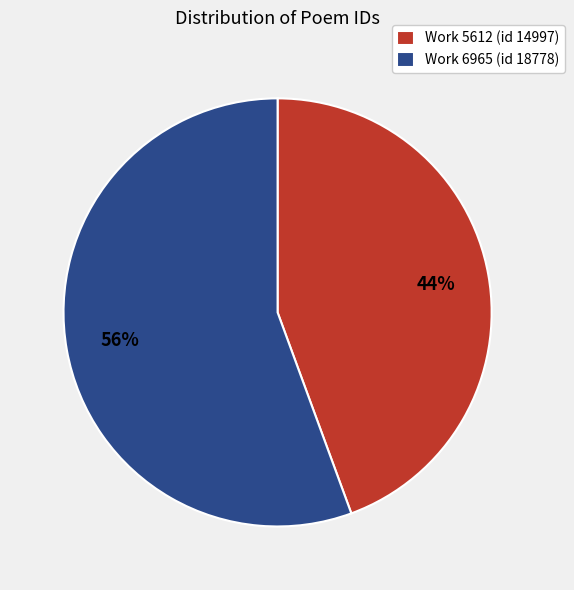

Combined, do Work 6965 (id 18778) and Work 5612 (id 14997) account for over 50%?

Yes